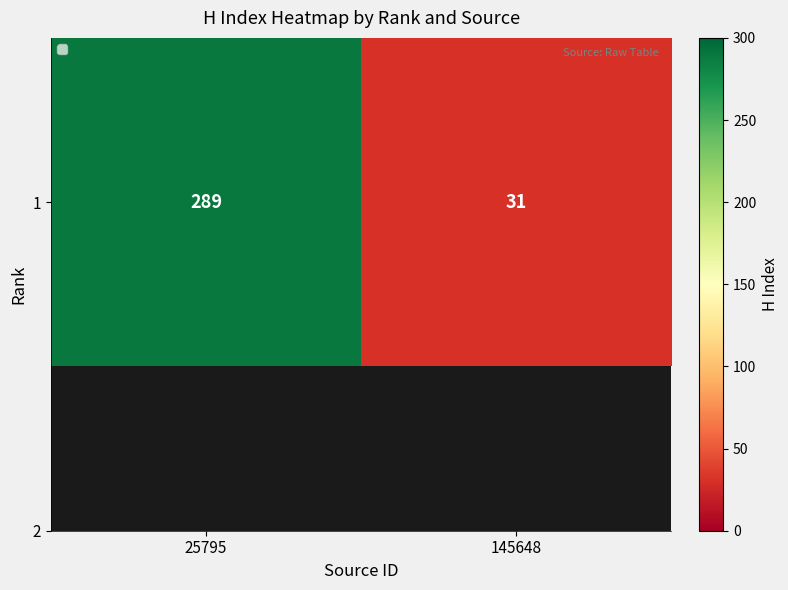

Reading left to right, what are all the values shown in this chart?

25795=289	145648=31